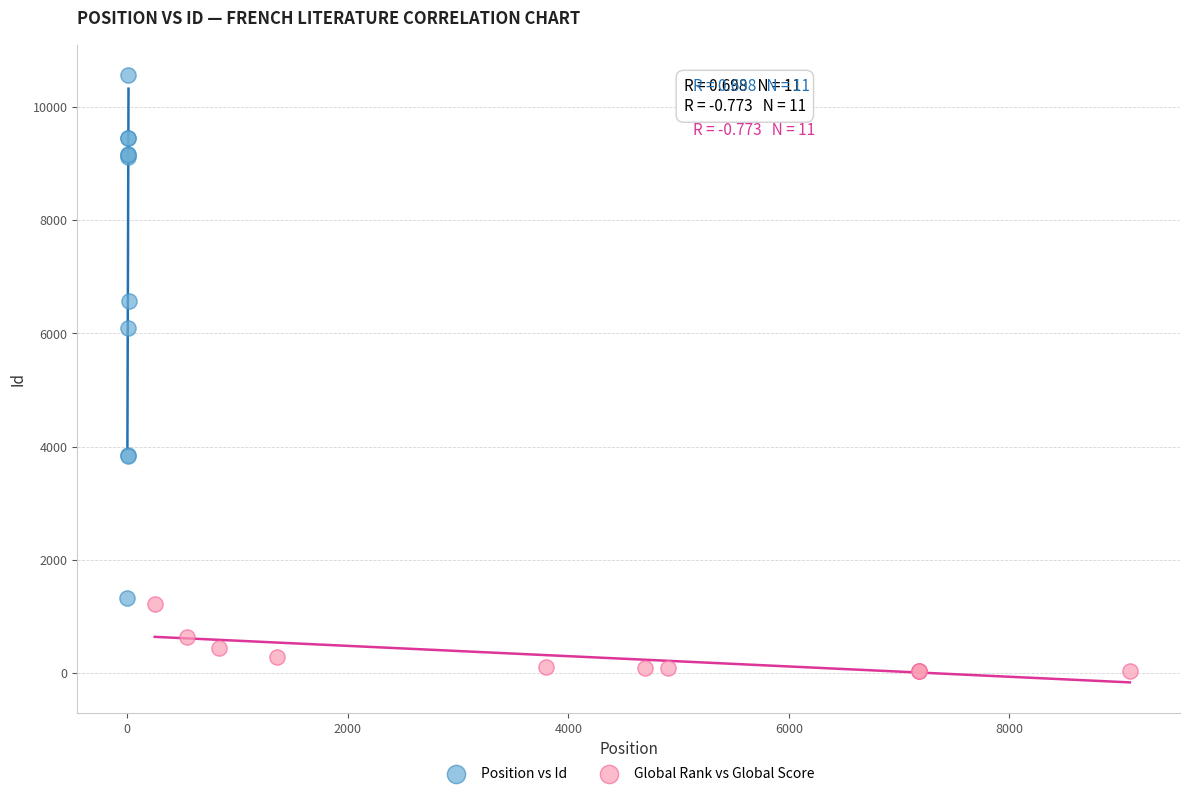

Which series contains the lowest Y value?

Global Rank vs Global Score